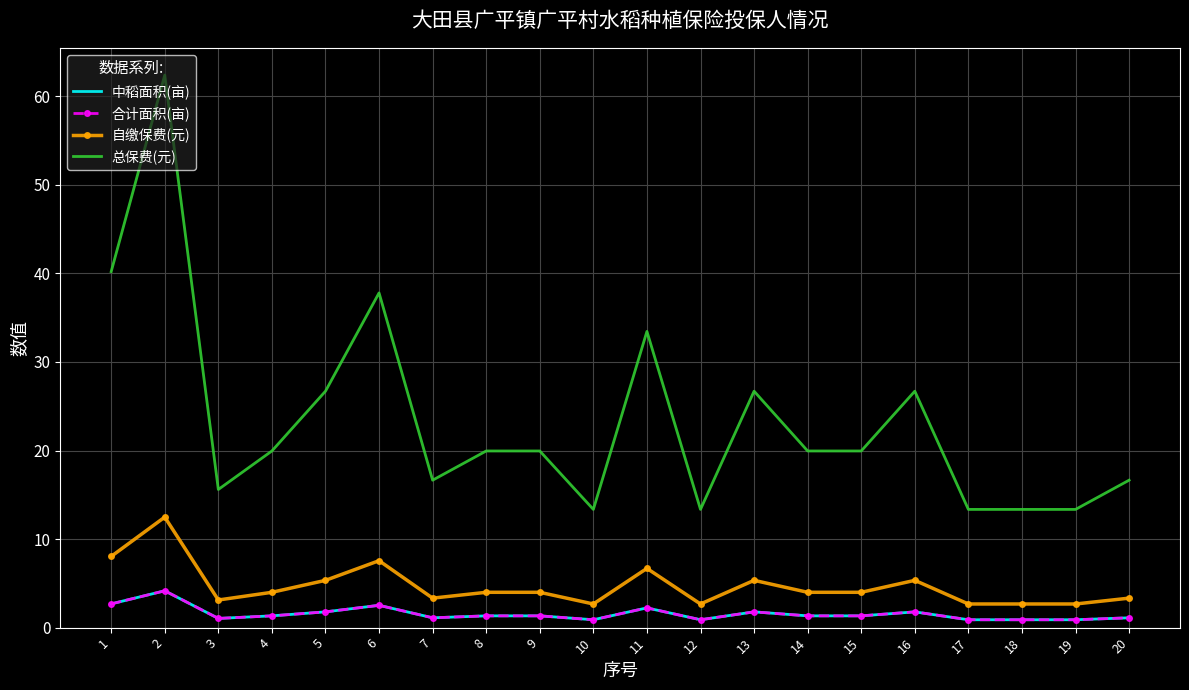

At which category does 自缴保费(元) reach its first local valley?

3